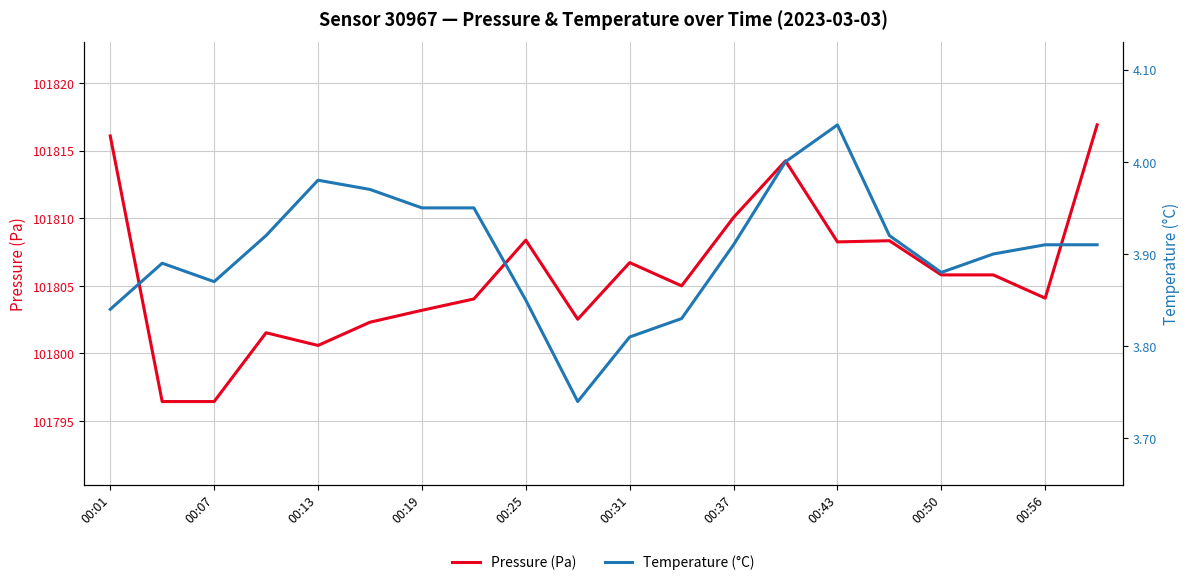

True or false: Pressure (Pa) has a value of 57542.6 at 00:25.

False